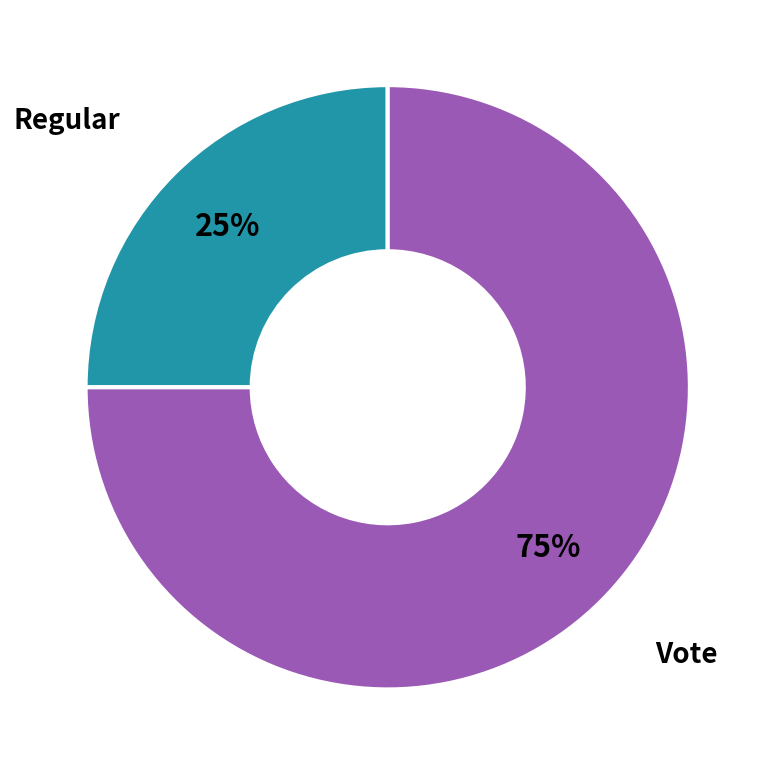

To the nearest percent, what is the difference between the largest and smallest slice percentages?

50%